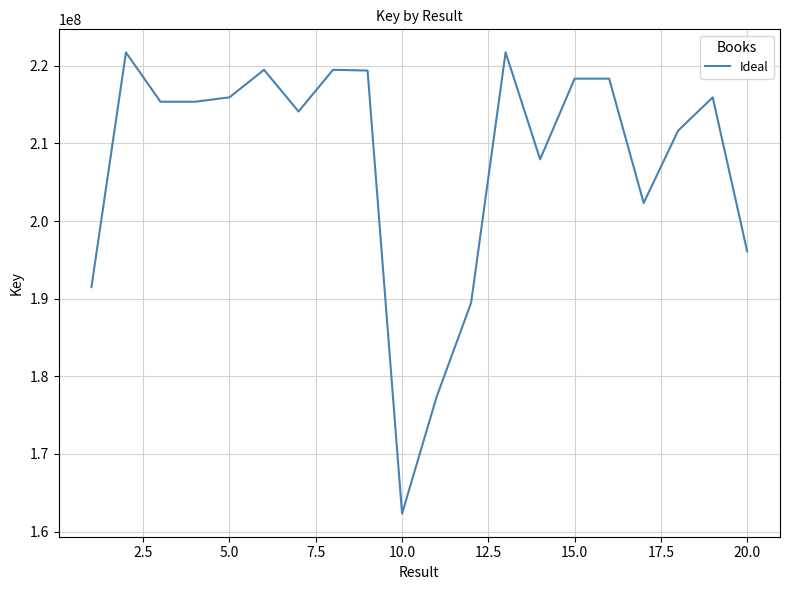

What is the difference between the maximum and minimum values?

59428792